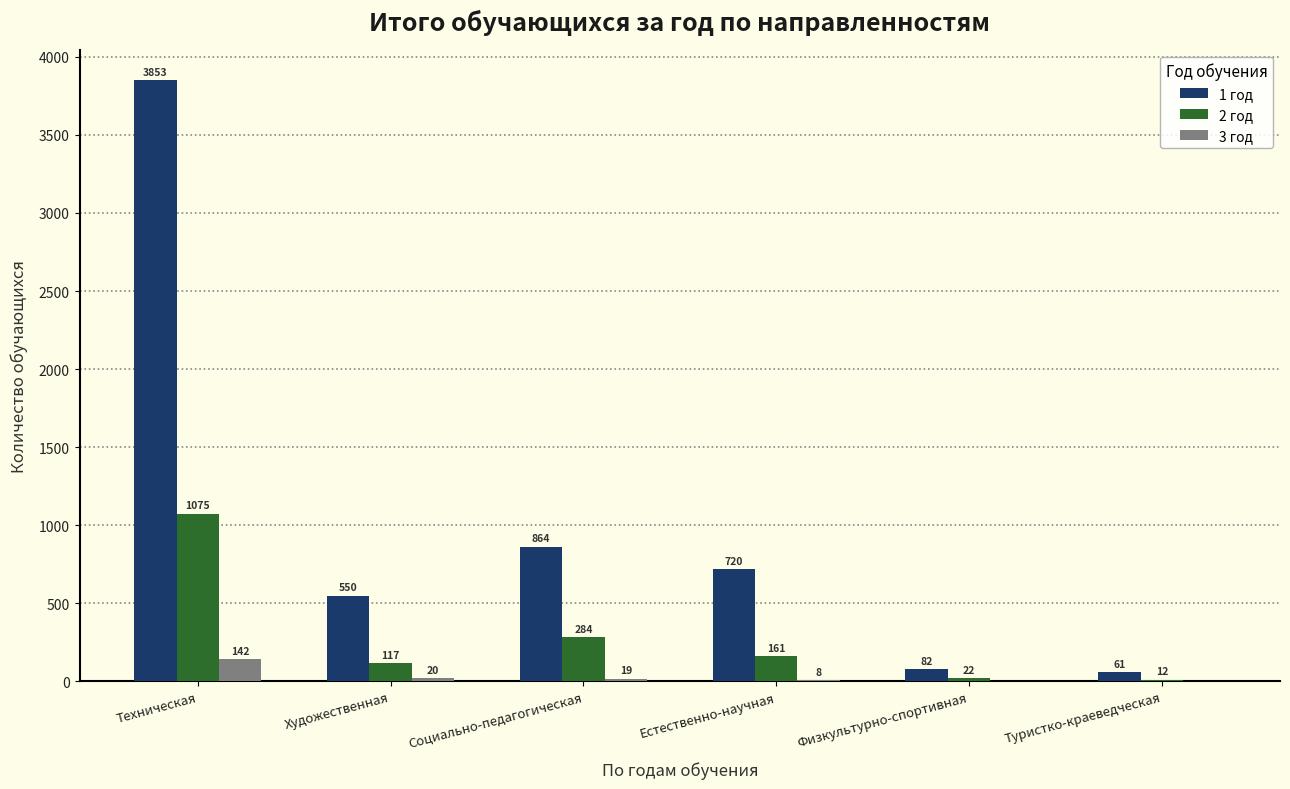

Reading left to right, transcribe all the data shown in this chart.

1 год: Техническая=3853	Художественная=550	Социально-педагогическая=864	Естественно-научная=720	Физкультурно-спортивная=82	Туристко-краеведческая=61
2 год: Техническая=1075	Художественная=117	Социально-педагогическая=284	Естественно-научная=161	Физкультурно-спортивная=22	Туристко-краеведческая=12
3 год: Техническая=142	Художественная=20	Социально-педагогическая=19	Естественно-научная=8	Физкультурно-спортивная=0	Туристко-краеведческая=0